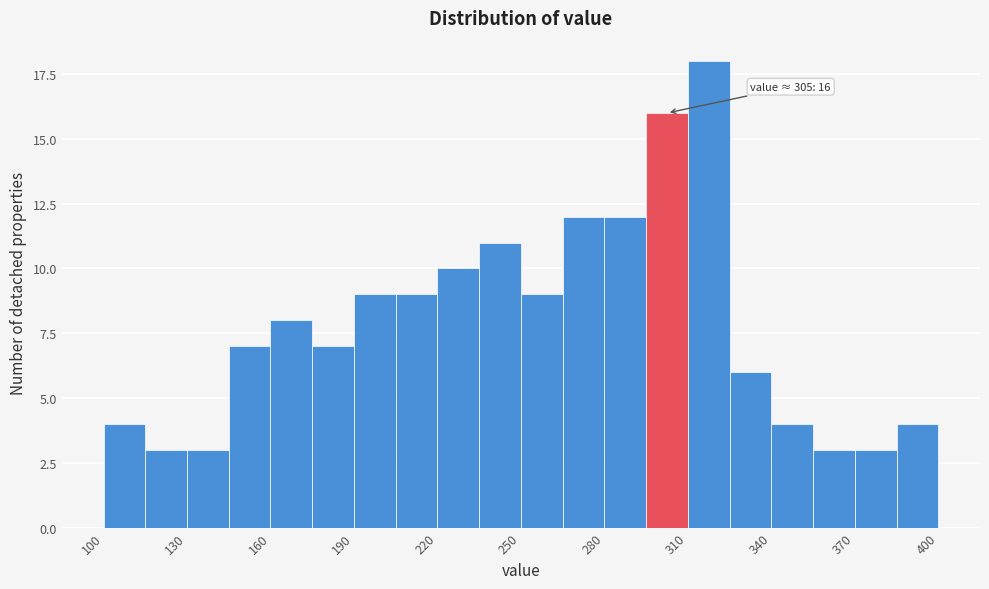

Around what value on the x-axis is the tallest bar? Give the approximate position of its centre, as read against the axis.

320